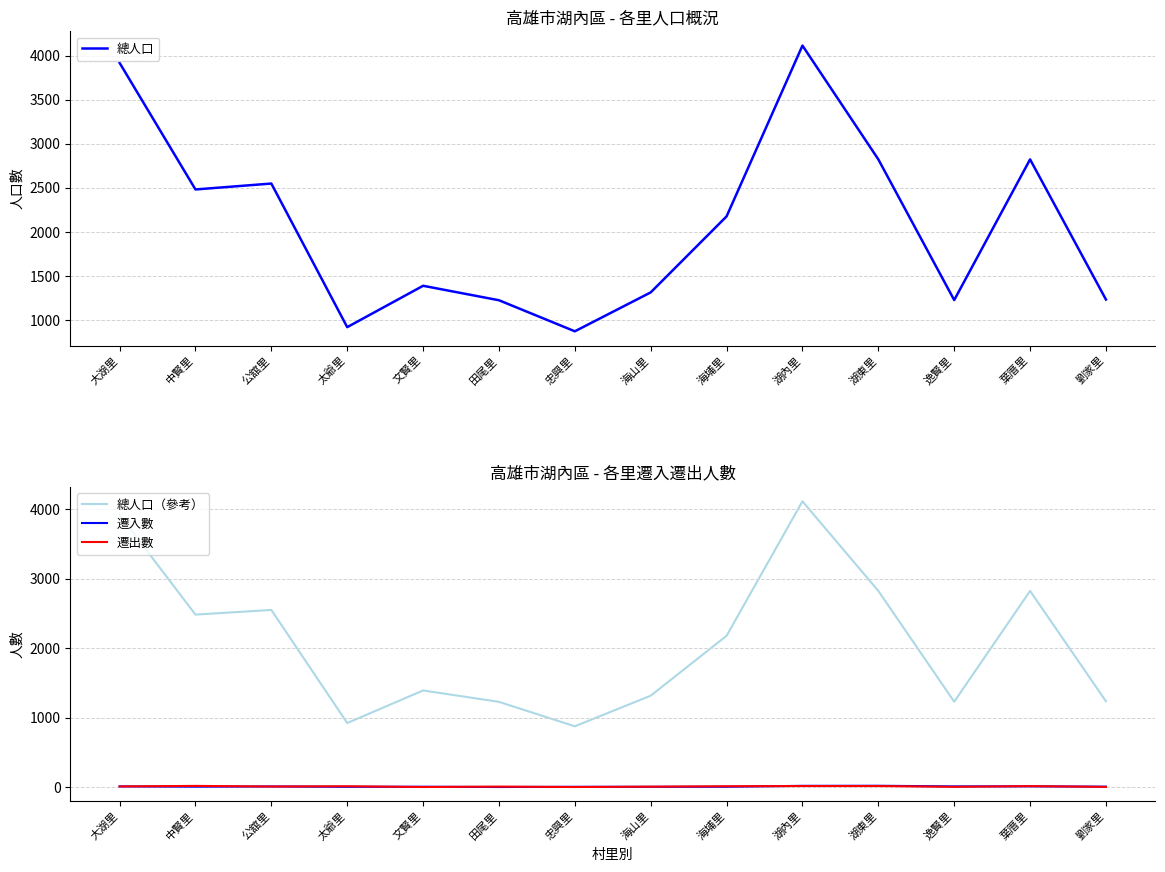

At which category is the sum across all series the highest?

湖內里